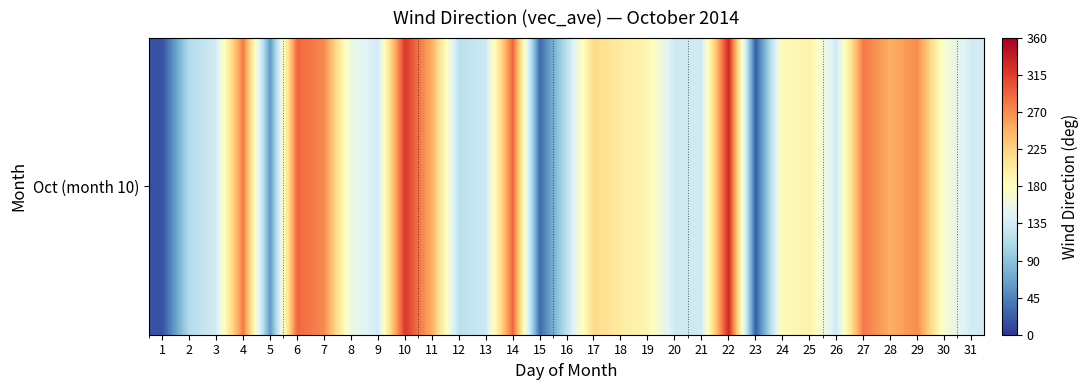

What is the ratio of the value at 18 to the value at 24?

1.1